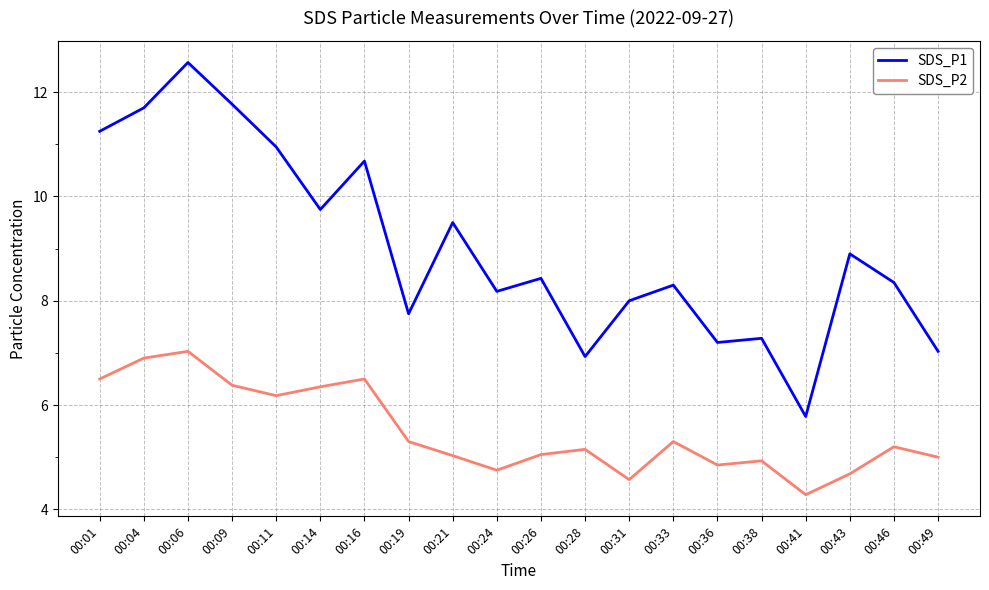

What is the average value of the SDS_P1 series?

9.0